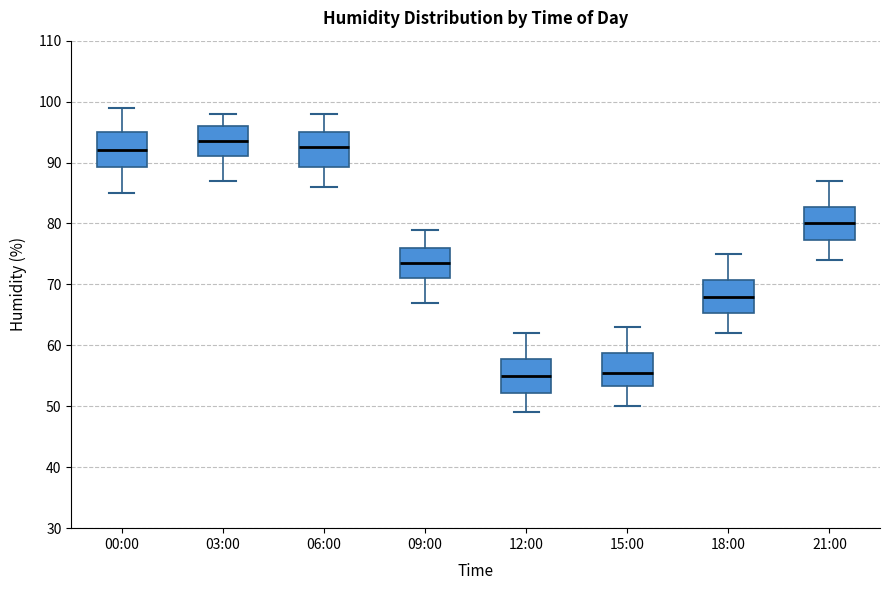

Reading left to right, transcribe this box plot: for each box, give where its median line is, the range the box spans, and where its two whiskers end, as read against the y-axis. The values are not printed on the chart, so give them approximately, as read against the axis.

00:00: median 92, box 89 to 95, whiskers 85 to 99
03:00: median 94, box 91 to 96, whiskers 87 to 98
06:00: median 93, box 89 to 95, whiskers 86 to 98
09:00: median 74, box 71 to 76, whiskers 67 to 79
12:00: median 55, box 52 to 58, whiskers 49 to 62
15:00: median 56, box 53 to 59, whiskers 50 to 63
18:00: median 68, box 65 to 71, whiskers 62 to 75
21:00: median 80, box 77 to 83, whiskers 74 to 87